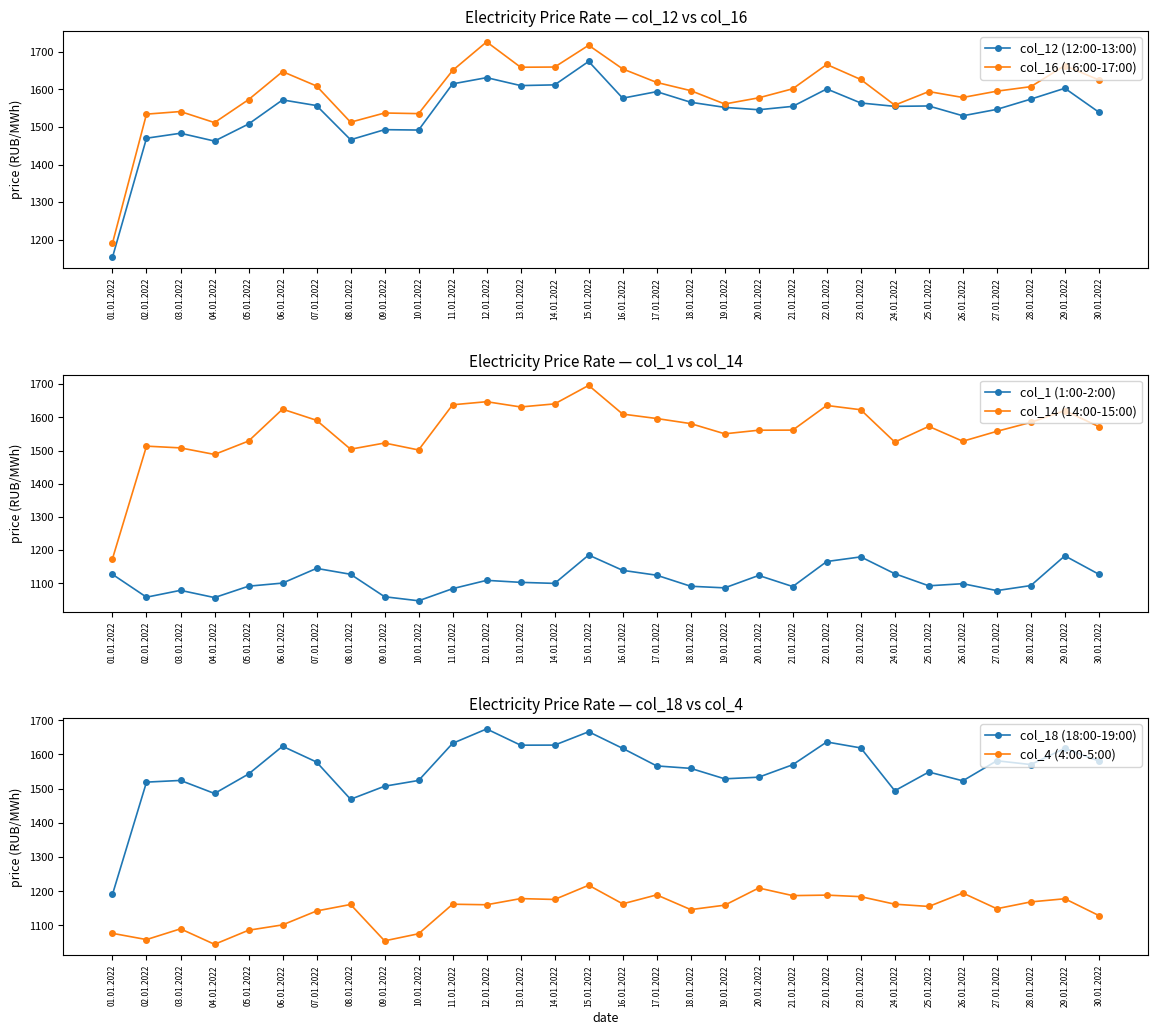

At which category does col_12 (12:00-13:00) reach its first local valley?

04.01.2022